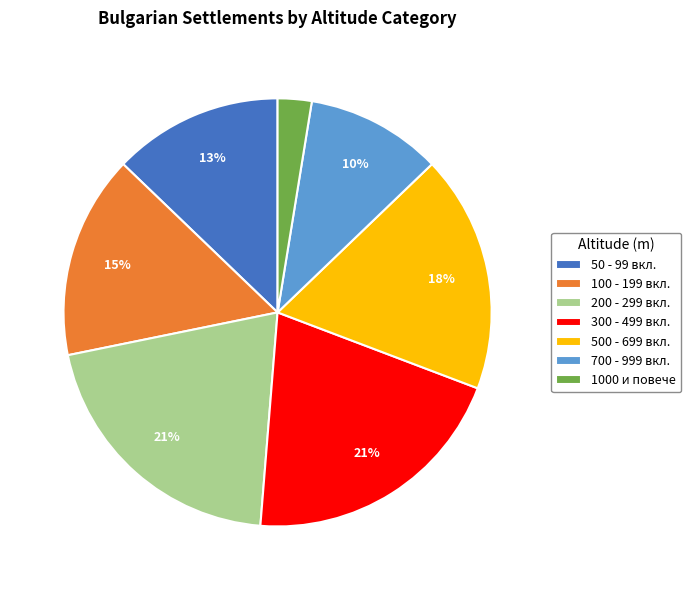

To the nearest percent, what is the difference between the largest and smallest slice percentages?

18%